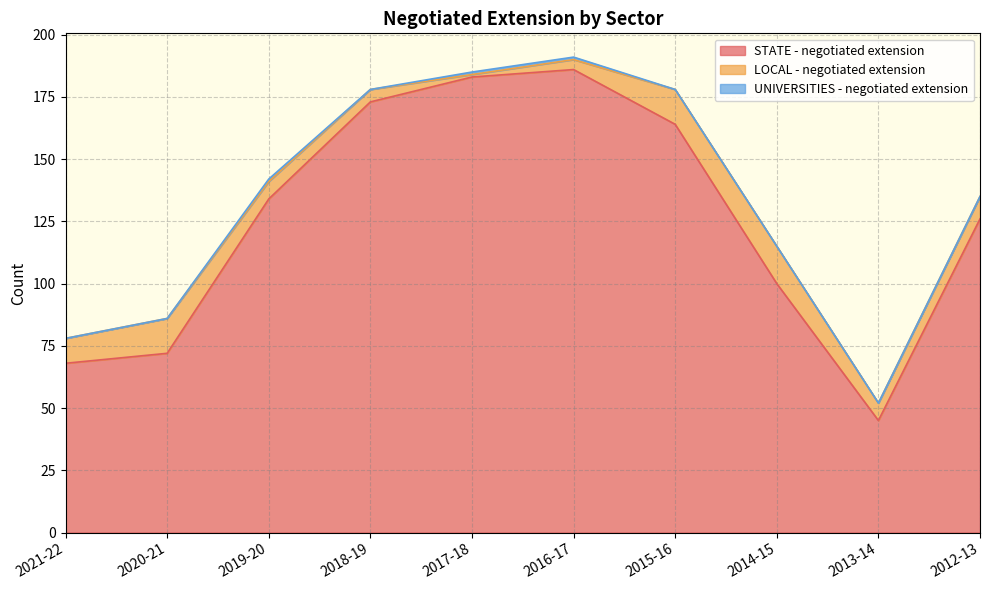

Which has a higher value, 2013-14 or 2020-21?

2020-21